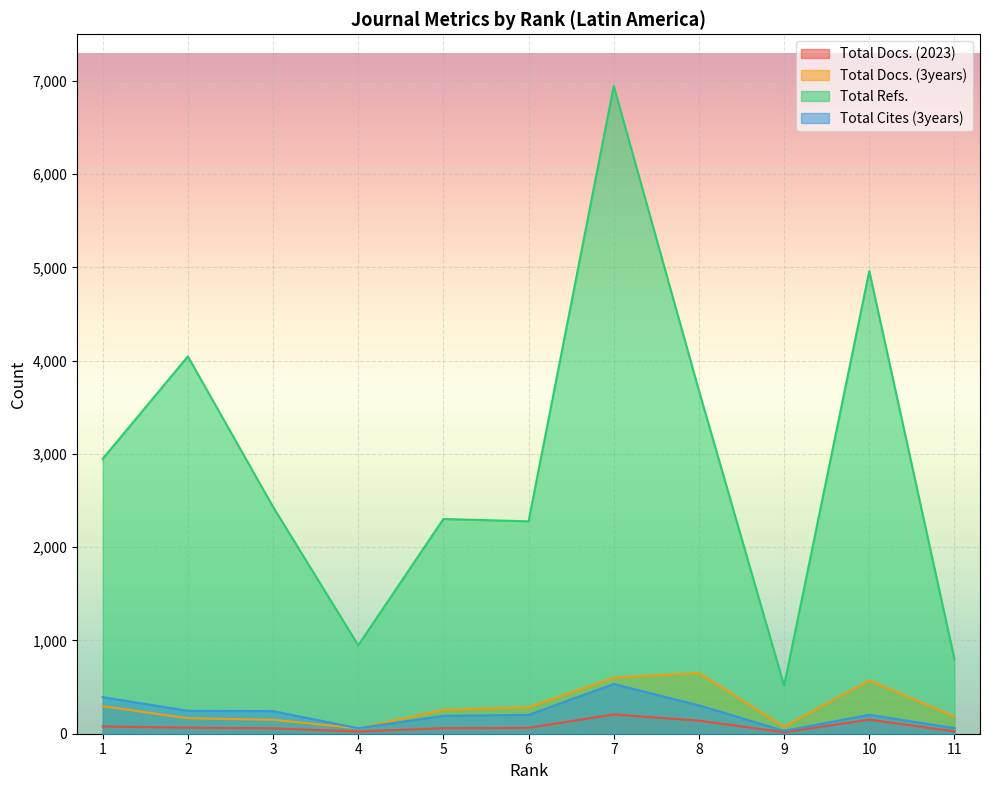

At 11, list the series in order from largest to smallest.

Total Refs., Total Docs. (3years), Total Cites (3years), Total Docs. (2023)